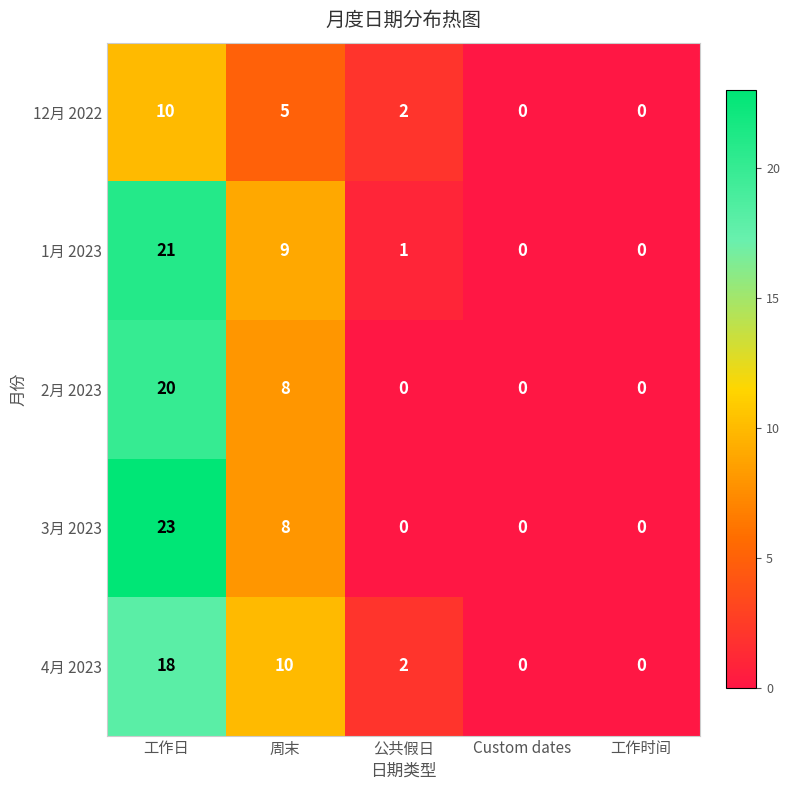

True or false: 4月 2023 has a value of -9 at Custom dates.

False